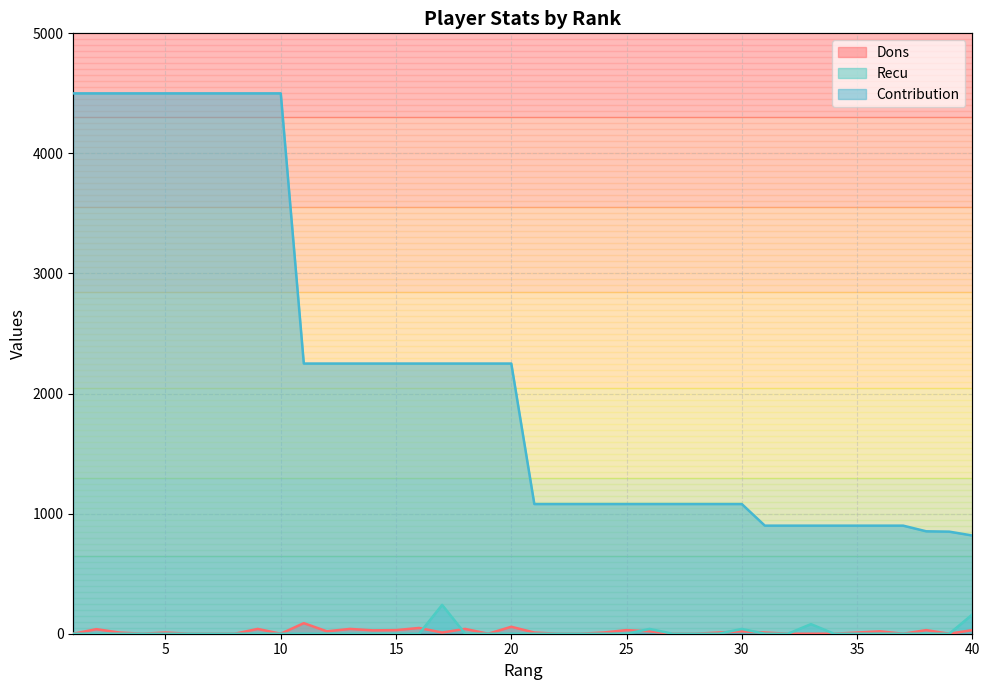

Where is Recu nearest to the value 120?

33